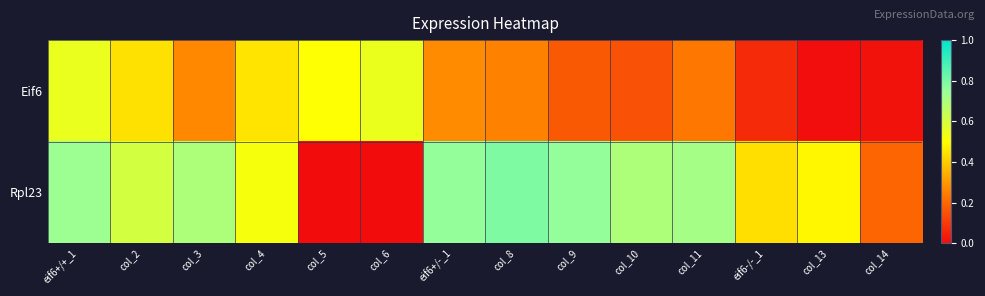

At how many categories does at least one series exceed 0?

14